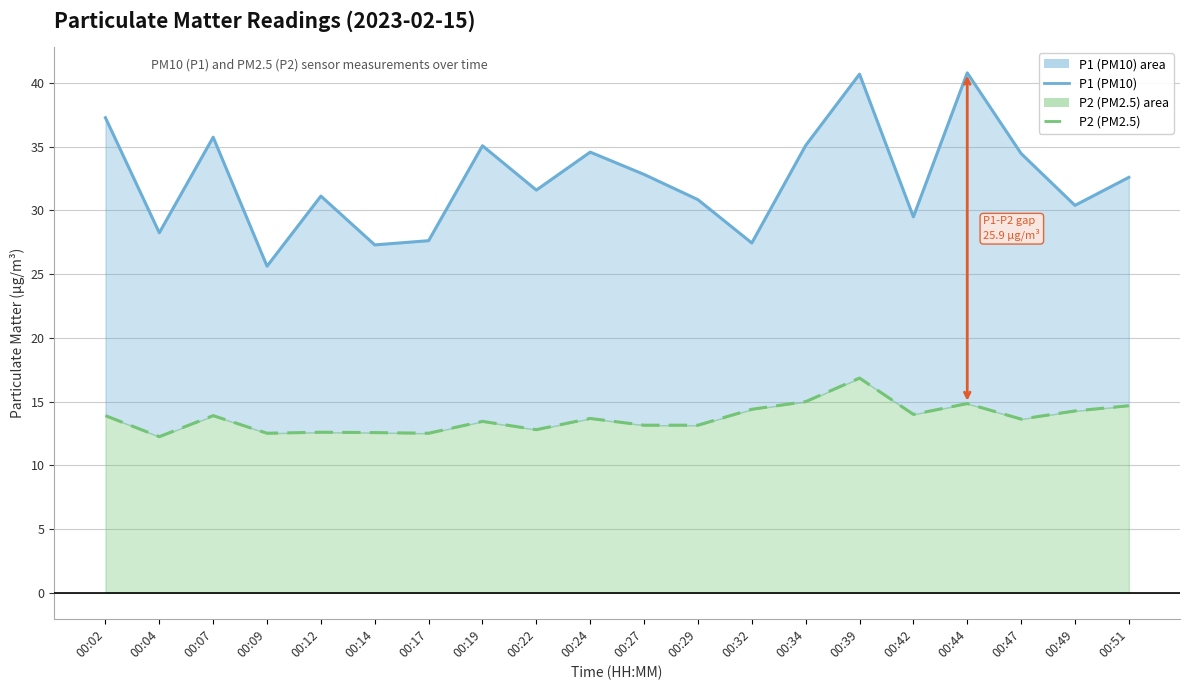

Between 00:12 and 00:49, which is larger?

00:12